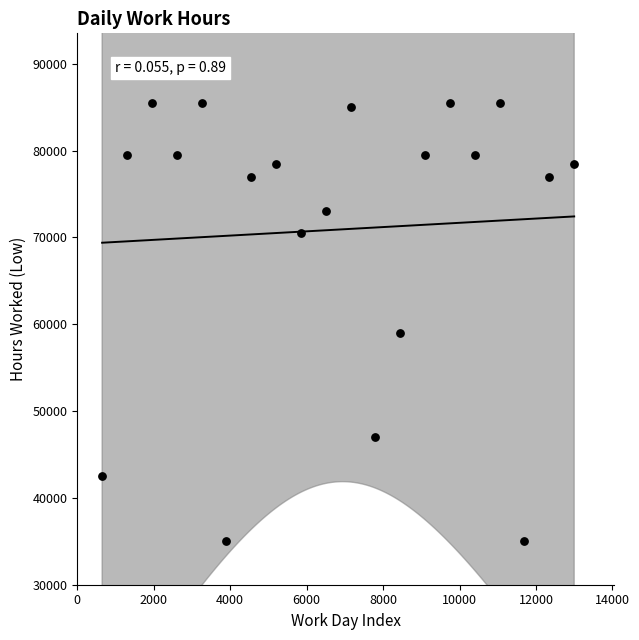

What Y value in the scatter plot is closest to 60250?

59000.0